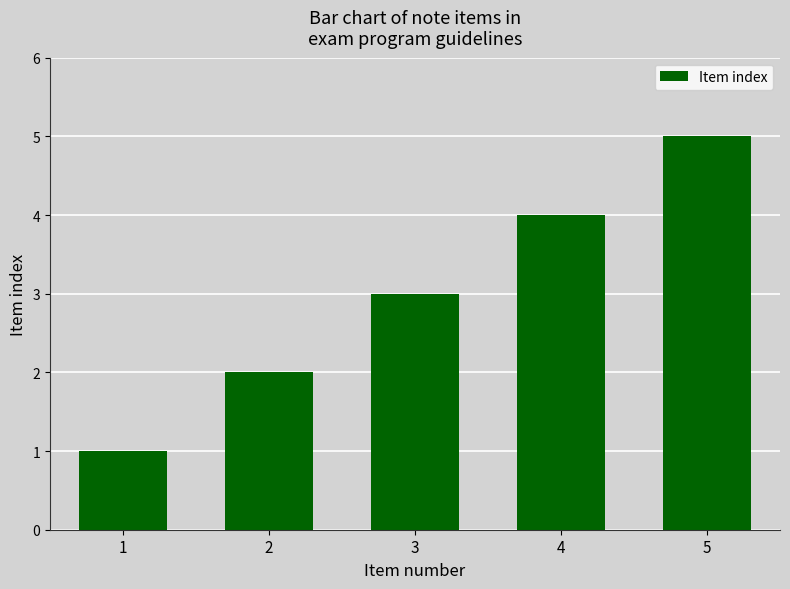

How many values are between 2 and 4?

3